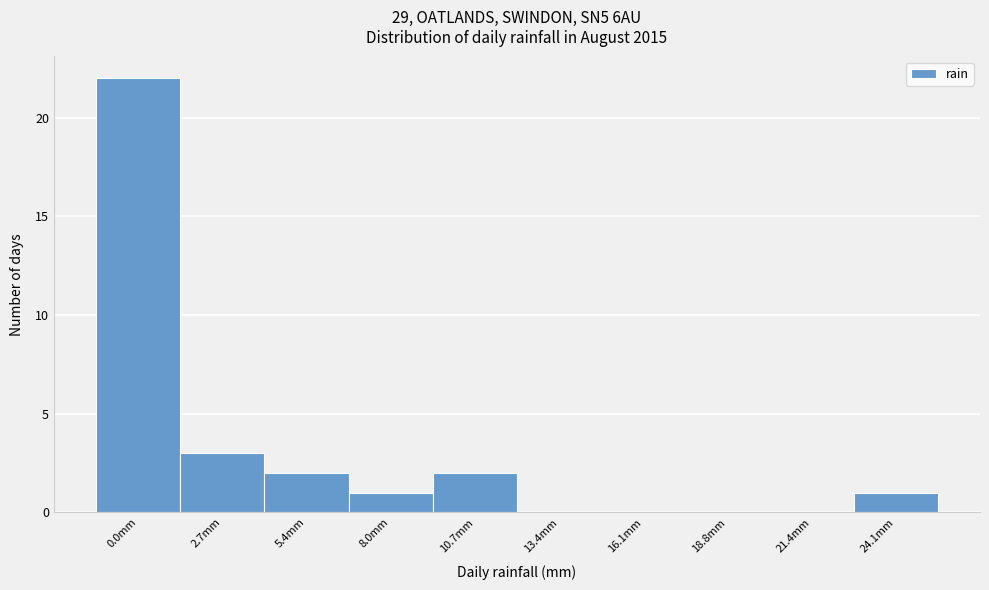

Reading left to right, what are all the values shown in this chart?

0.0mm=22	2.7mm=3	5.4mm=2	8.0mm=1	10.7mm=2	13.4mm=0	16.1mm=0	18.8mm=0	21.4mm=0	24.1mm=1